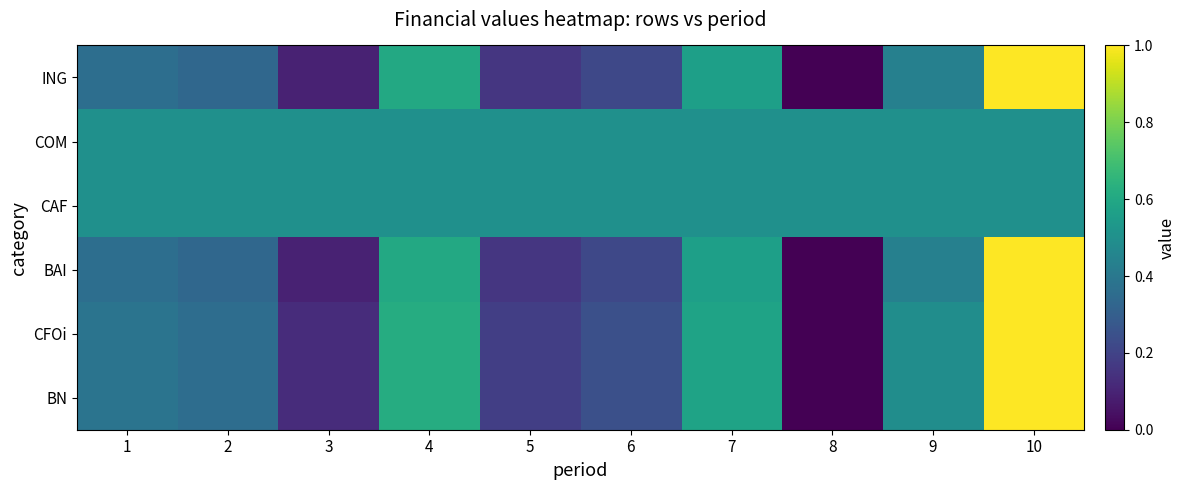

List the series in order of their peak value, highest first.

ING, BAI, CFOi, BN, COM, CAF